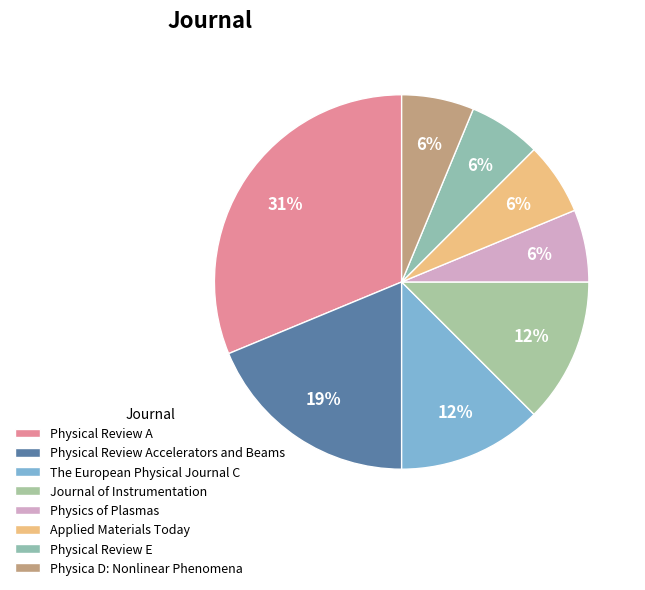

How many slices are in this pie chart?

8